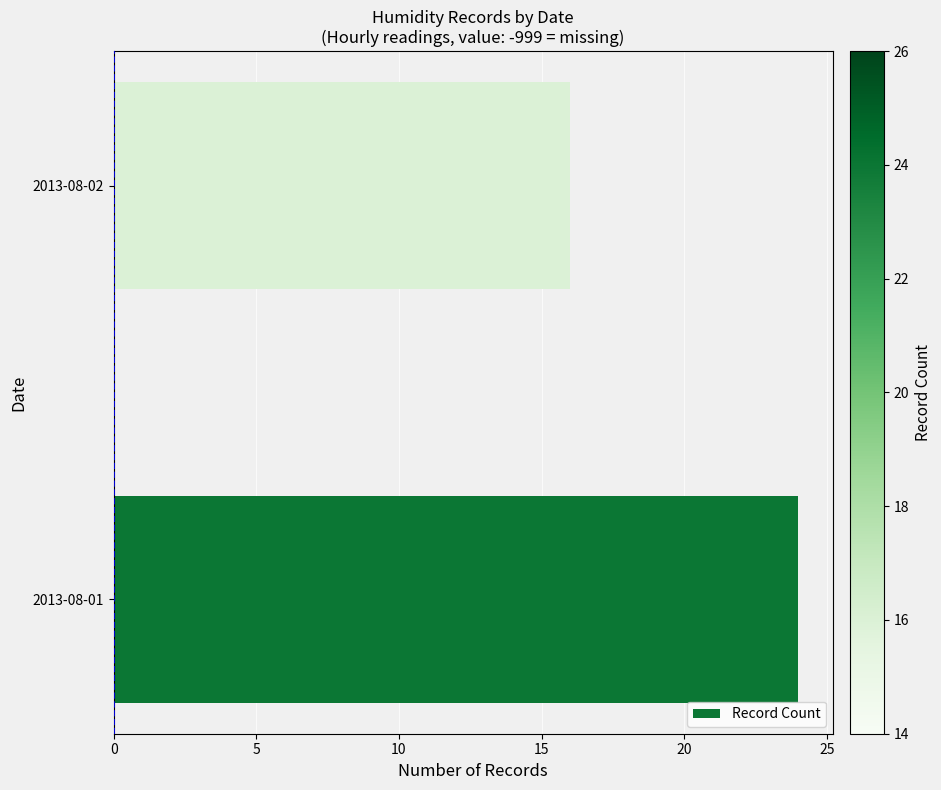

Reading bottom to top, extract all data points from this chart.

24	16